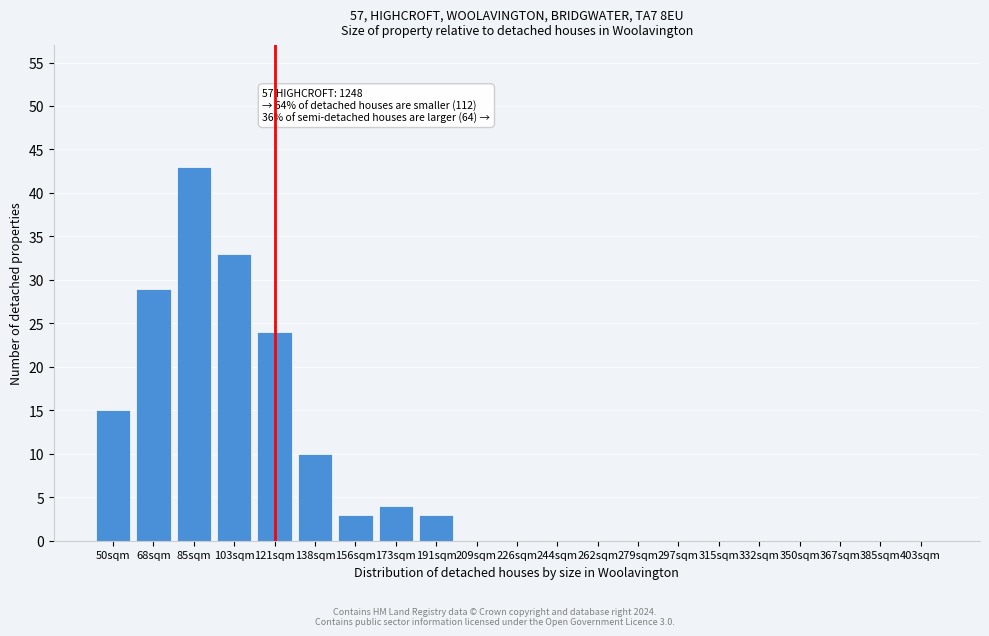

Reading left to right, transcribe all the data shown in this chart.

50sqm=15	68sqm=29	85sqm=43	103sqm=33	121sqm=24	138sqm=10	156sqm=3	173sqm=4	191sqm=3	209sqm=0	226sqm=0	244sqm=0	262sqm=0	279sqm=0	297sqm=0	315sqm=0	332sqm=0	350sqm=0	367sqm=0	385sqm=0	403sqm=0